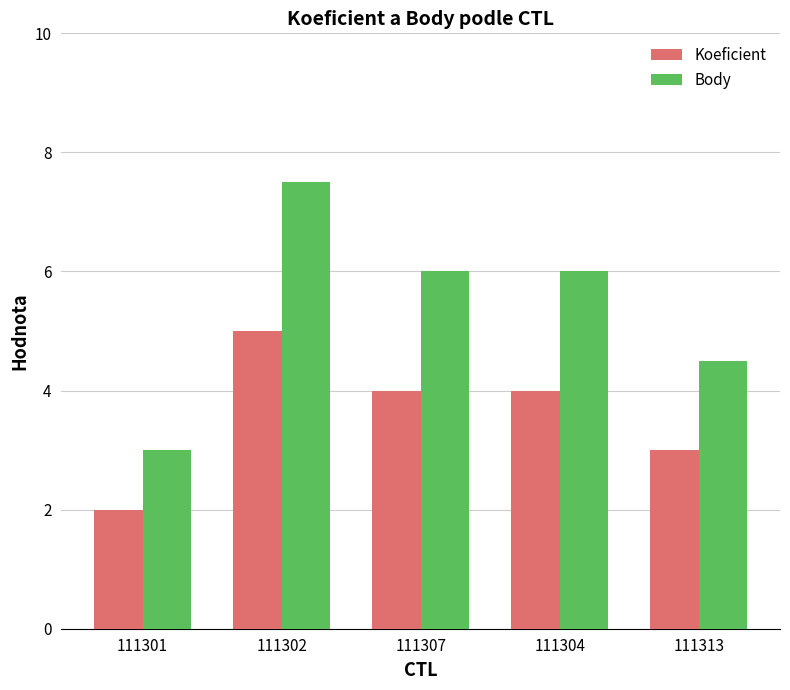

What is the spread (max minus min) of values at 111307?

2.0